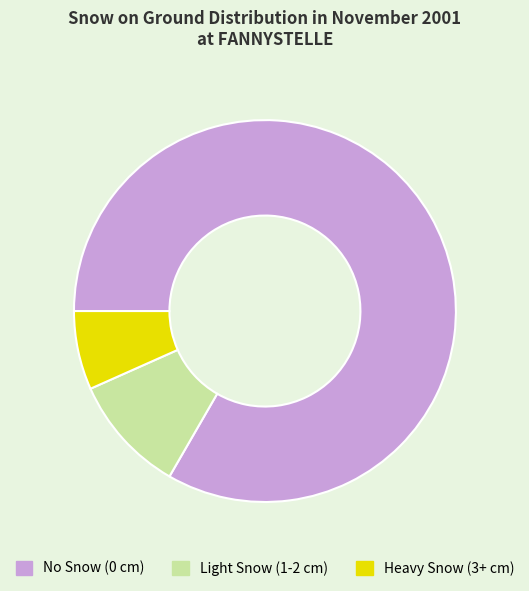

Which has a higher value, No Snow (0 cm) or Heavy Snow (3+ cm)?

No Snow (0 cm)